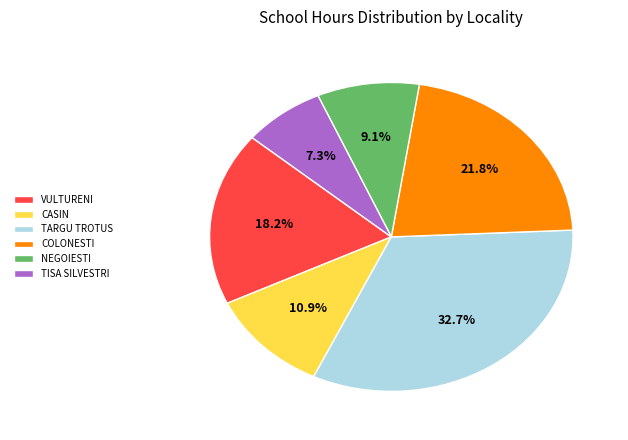

Between COLONESTI and NEGOIESTI, which is larger?

COLONESTI